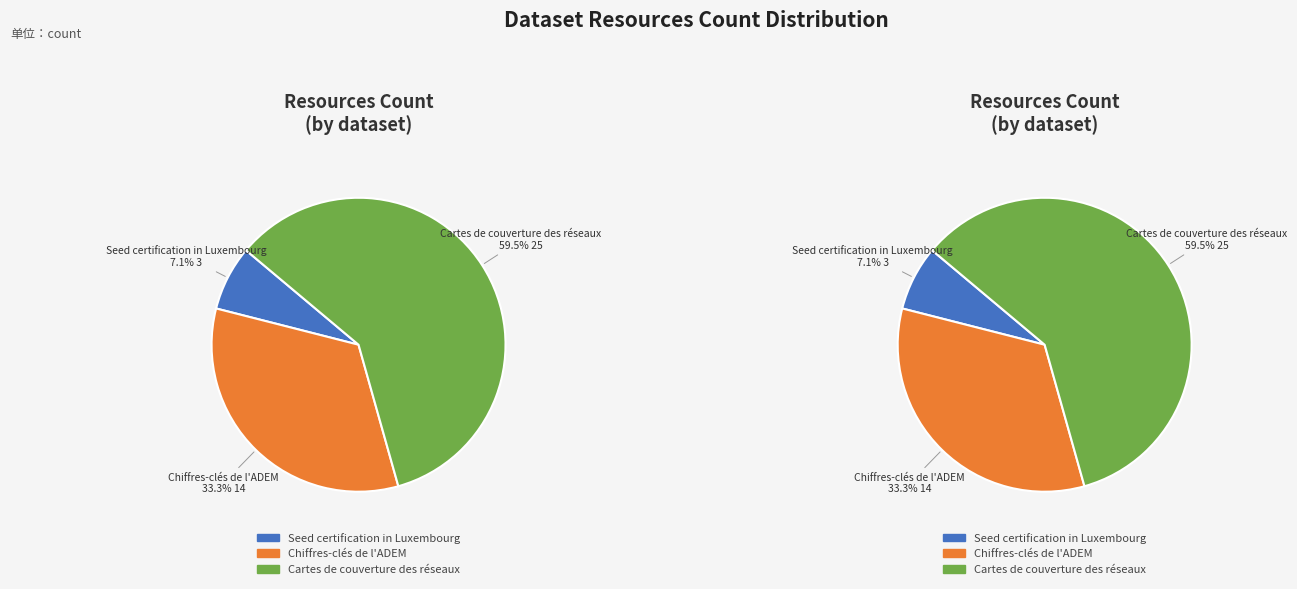

Between Chiffres-clés de l'ADEM and Cartes de couverture des réseaux, which is larger?

Cartes de couverture des réseaux